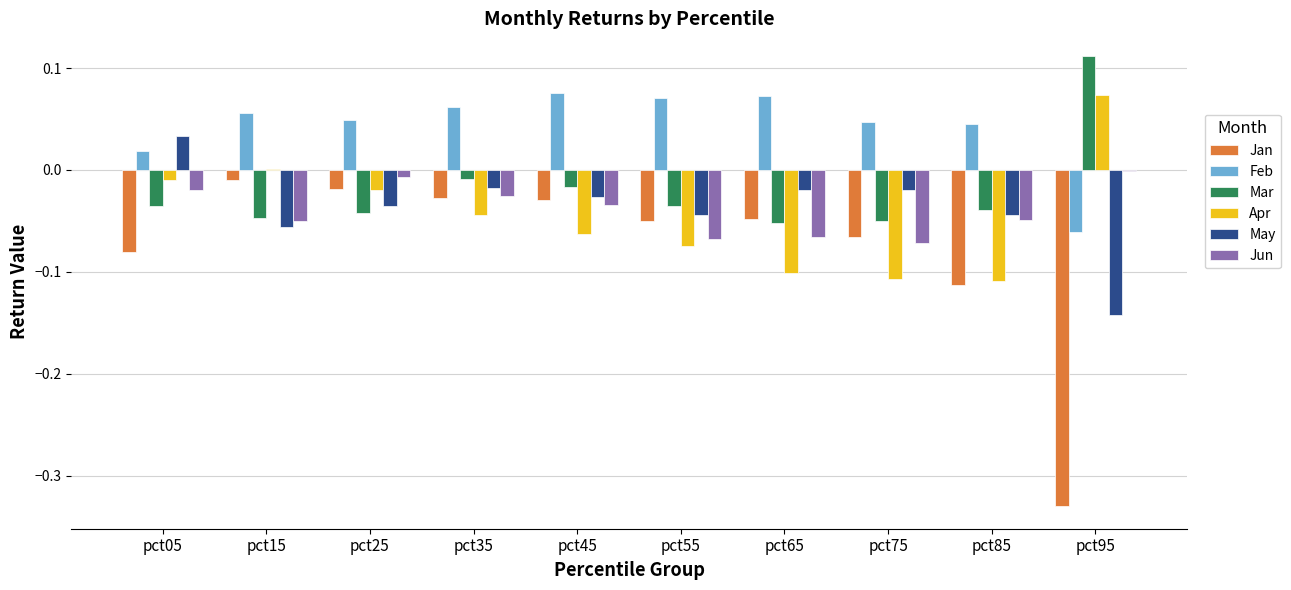

Count the number of categories in the chart.

10